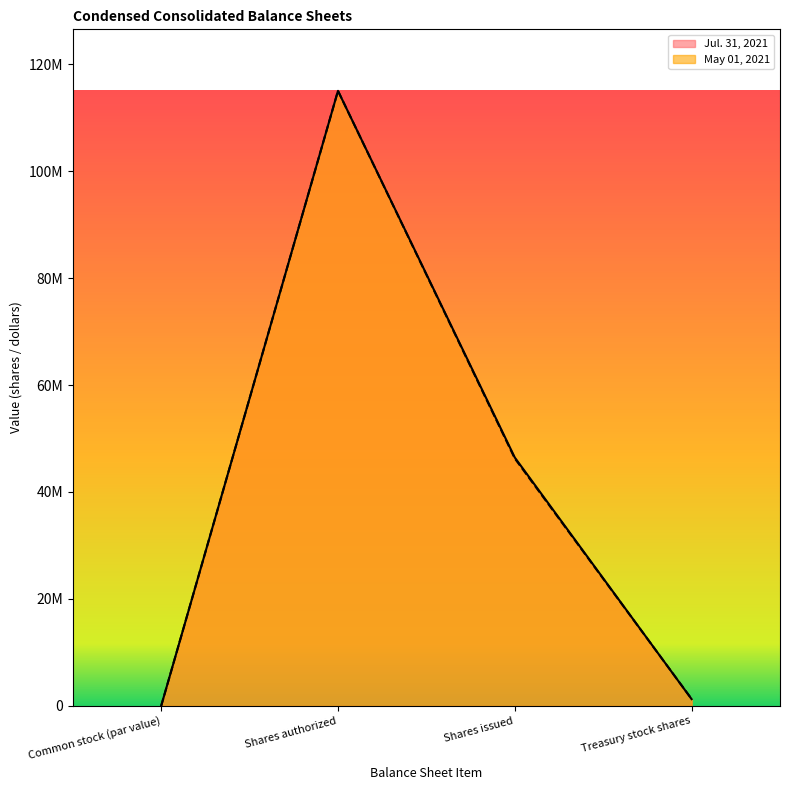

The value of Jul. 31, 2021 at Common stock (par value) is -60134972. True or false?

False